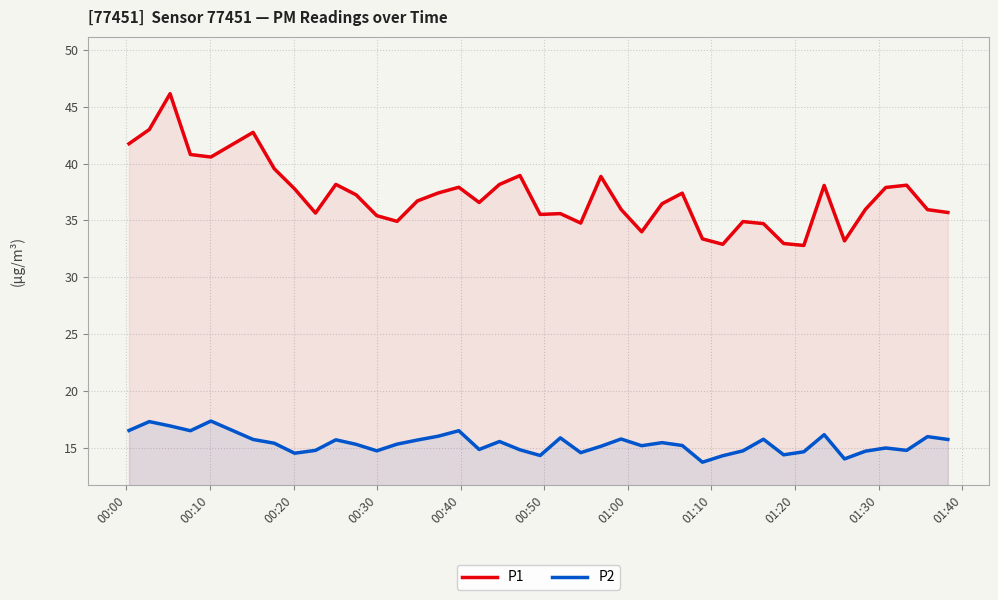

Does the chart display data point markers on the line(s)?

No